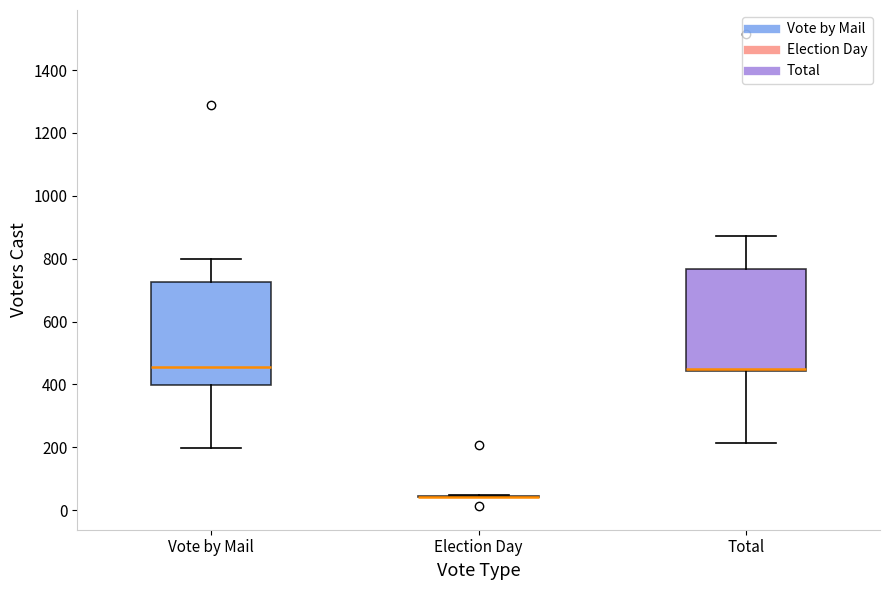

Reading left to right, read every box against the y-axis: the position of its median line, the range the box covers, and the ends of its whiskers. The values are not printed on the chart, so give them approximately, as read against the axis.

Vote by Mail: median 460, box 400 to 720, whiskers 200 to 800
Election Day: box collapsed to a line at 40, whiskers 40 to 40
Total: median 440 (drawn on the box's lower edge), box 440 to 760, whiskers 220 to 880